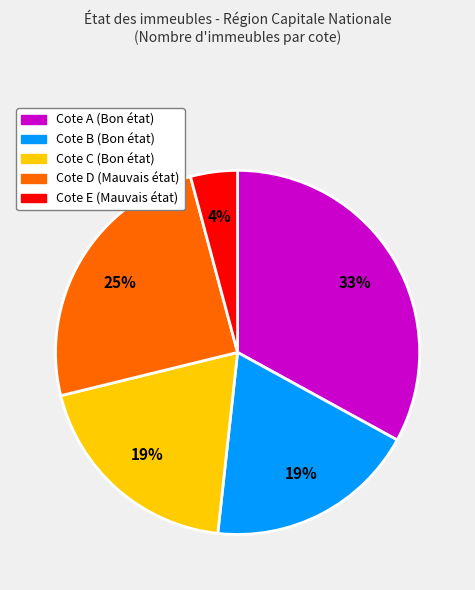

Does any single category account for the majority?

No